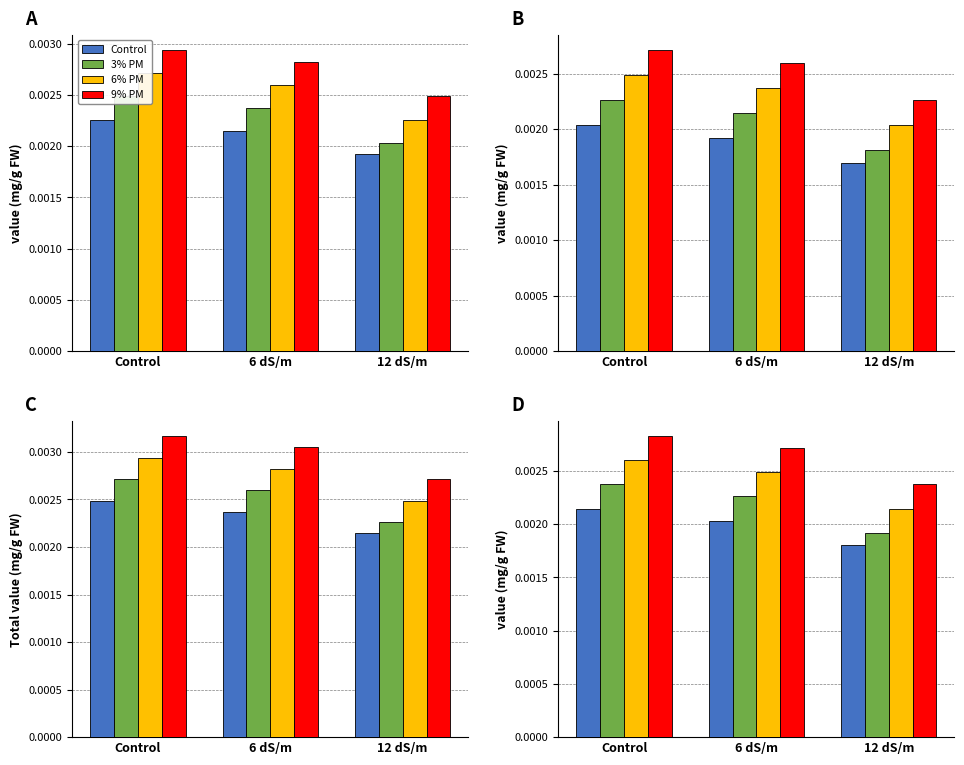

Does the chart contain any negative values?

No